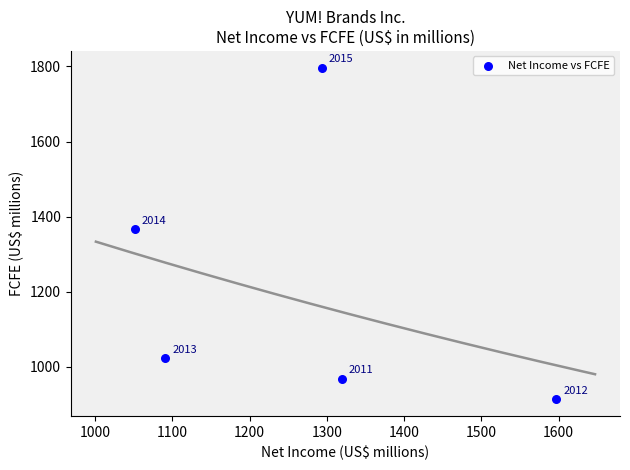

What is the average Y value?

1213